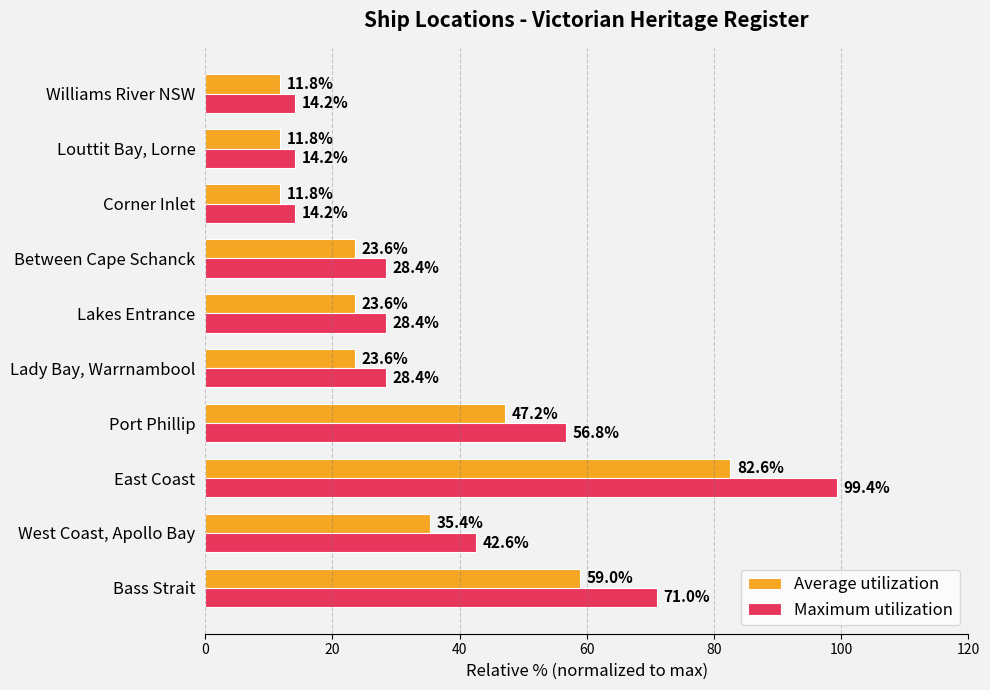

Which series has the largest total across all categories?

Maximum utilization